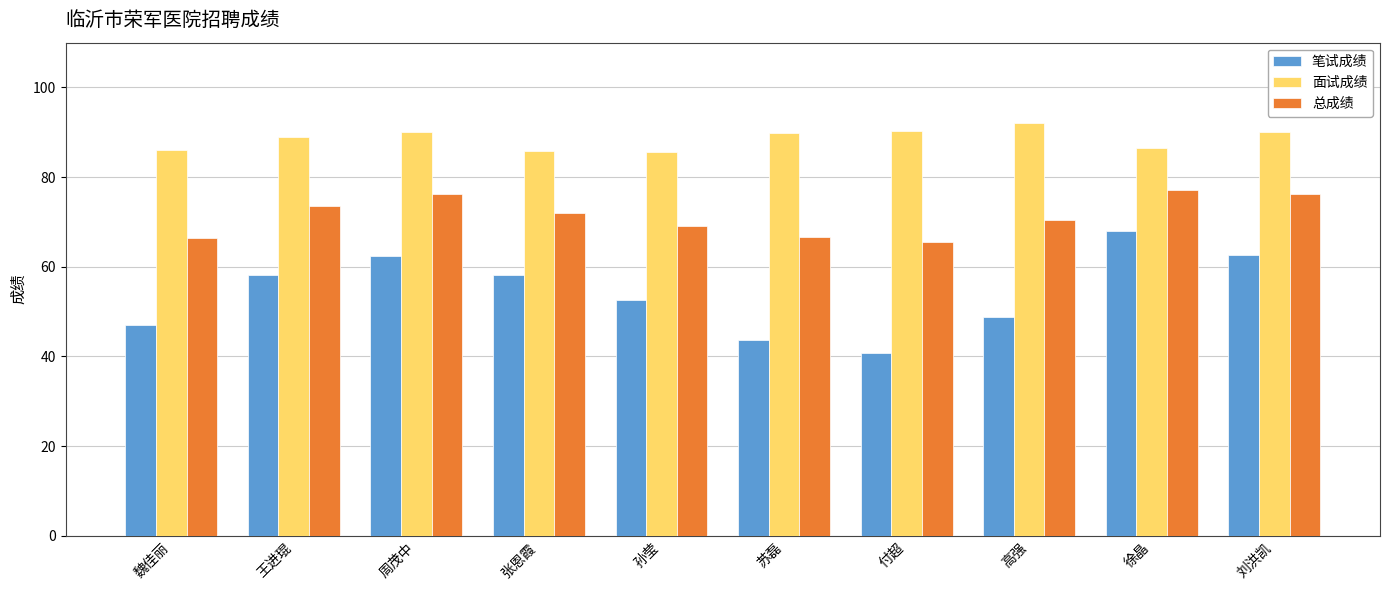

Is it true that 笔试成绩 equals 62.4 at 周茂中?

True